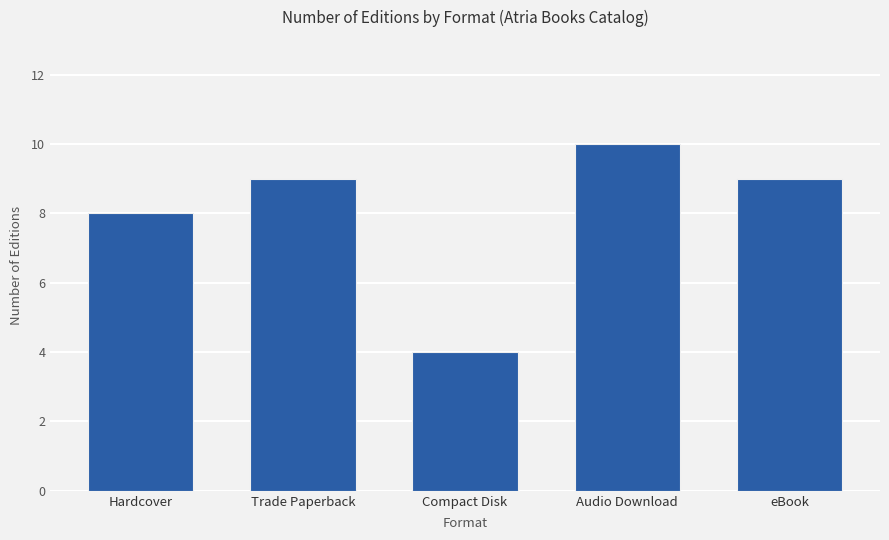

What is the difference between the maximum and second lowest values?

2